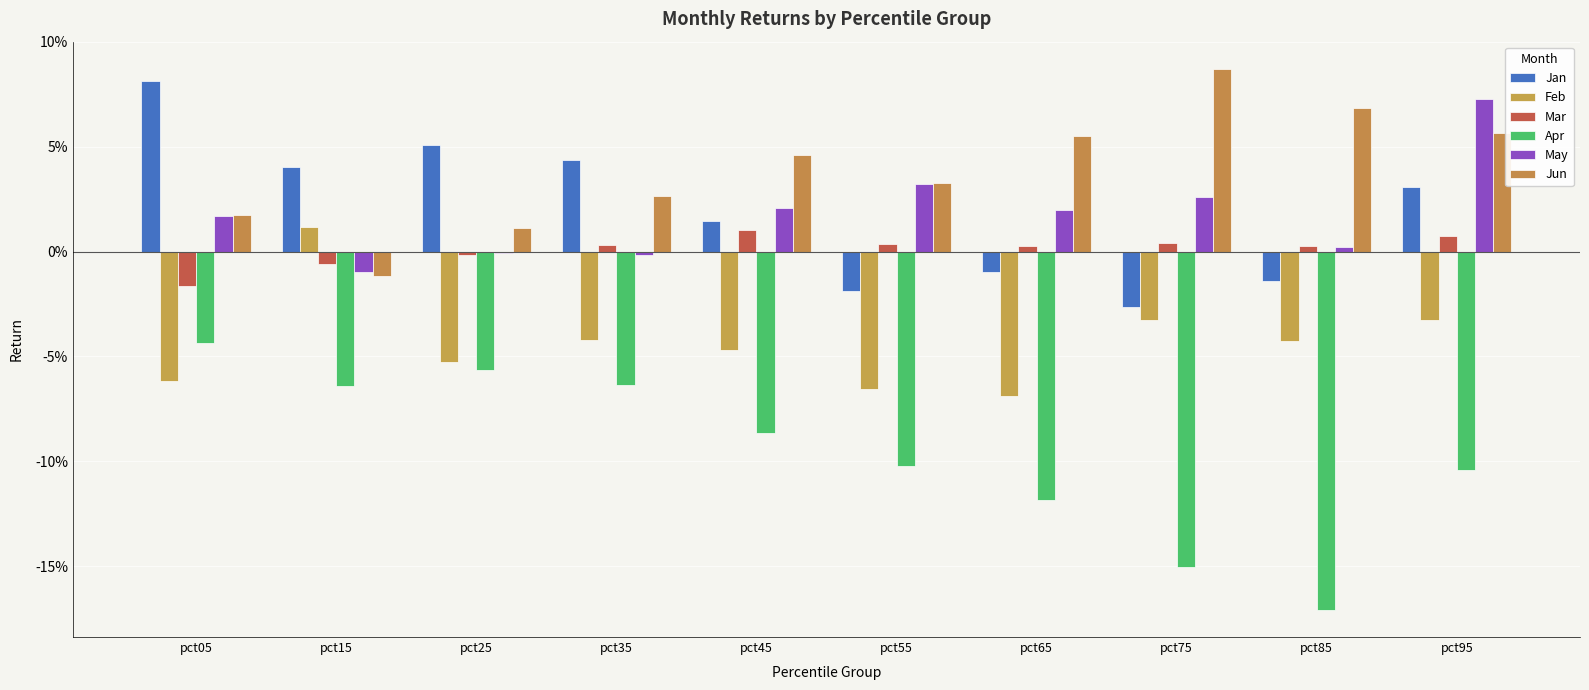

At which category is the sum across all series the highest?

pct95